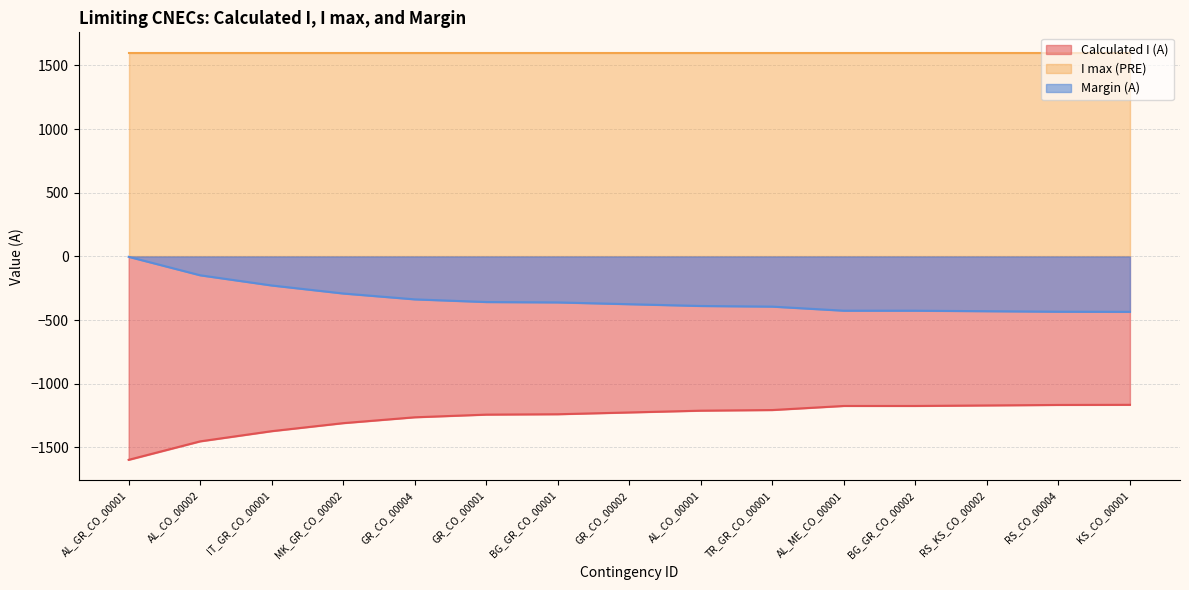

True or false: I max (PRE) and Calculated I (A) intersect in this chart.

False